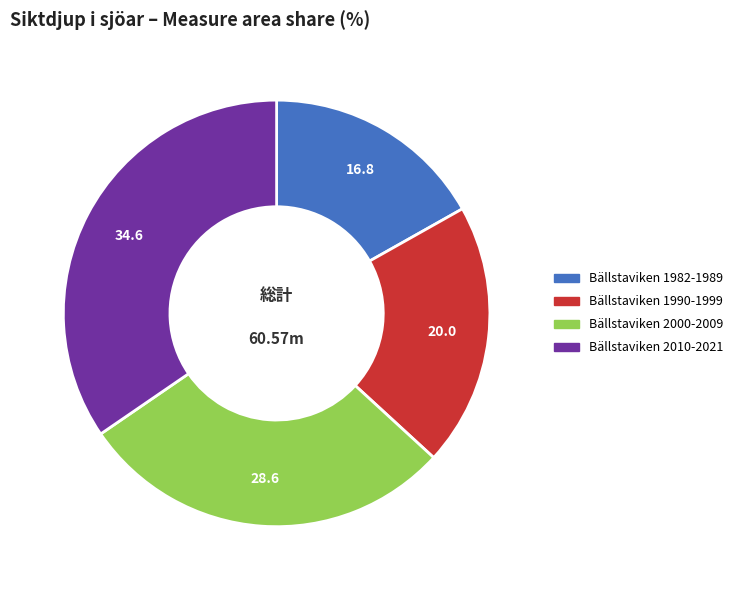

How many segments does this pie chart have?

4